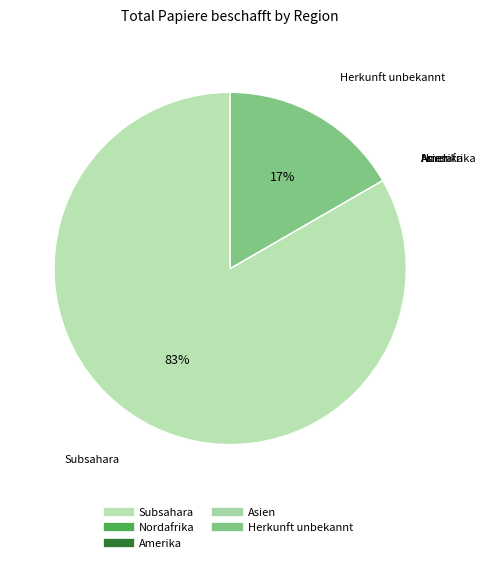

To the nearest percent, what percentage of the pie is Herkunft unbekannt?

17%